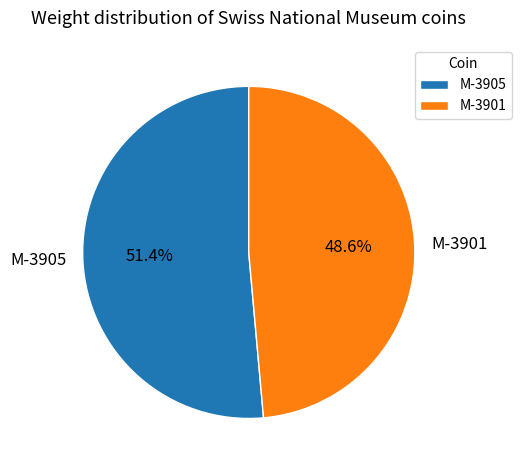

To the nearest percent, what is the average slice percentage?

50%